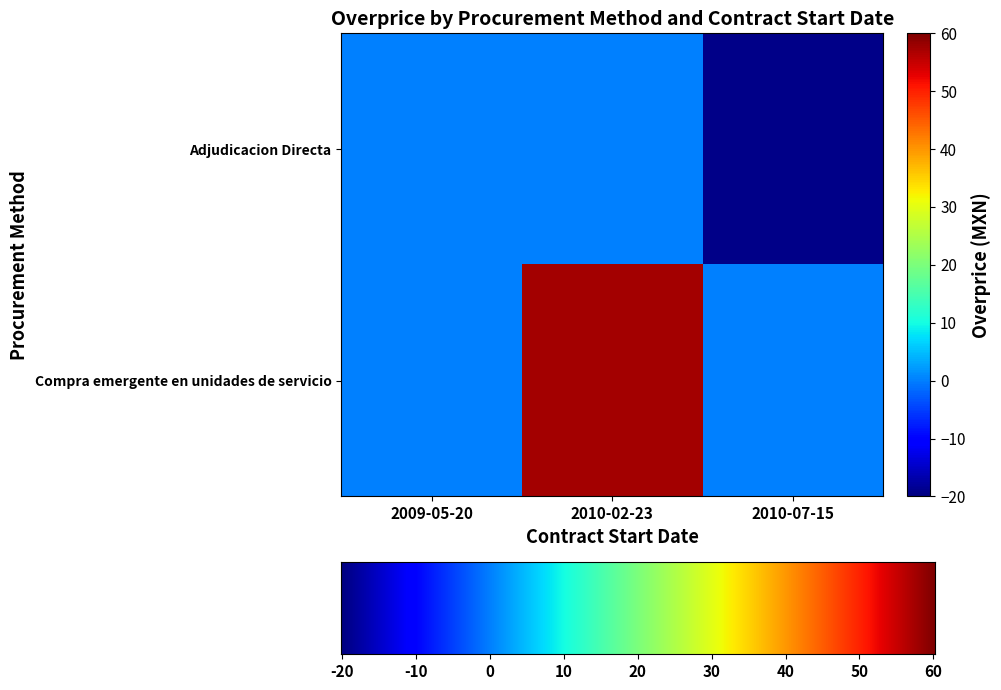

Which has a higher value, 2010-02-23 or 2009-05-20?

2010-02-23